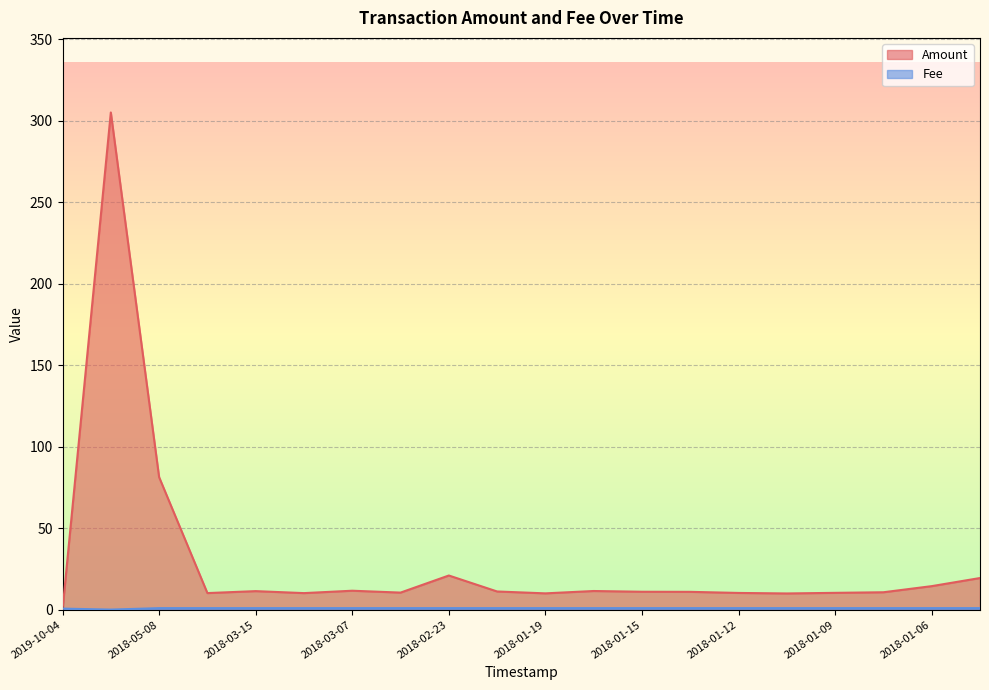

In Amount, how many points are higher than both neighbors (excluding endpoints)?

5